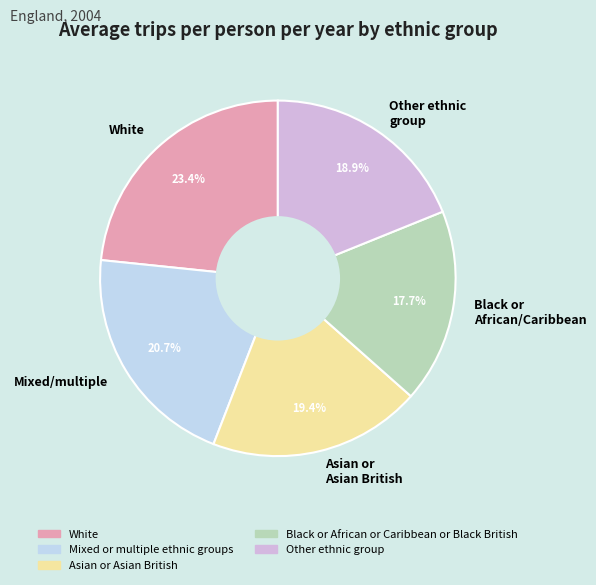

Which has a higher value, White or Asian or Asian British?

White